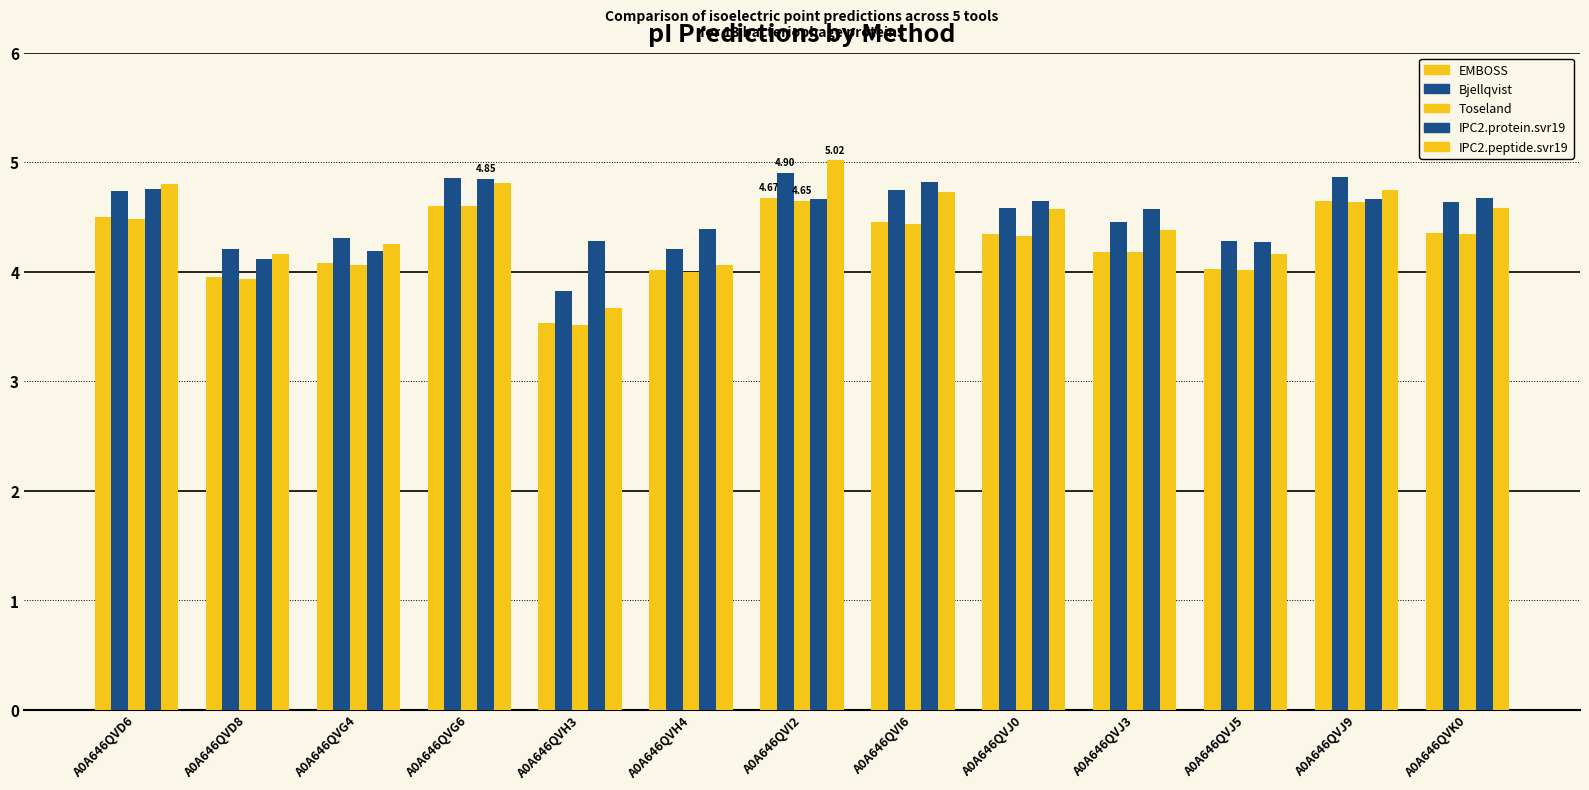

Are the bars grouped side by side (vs. stacked)?

Yes